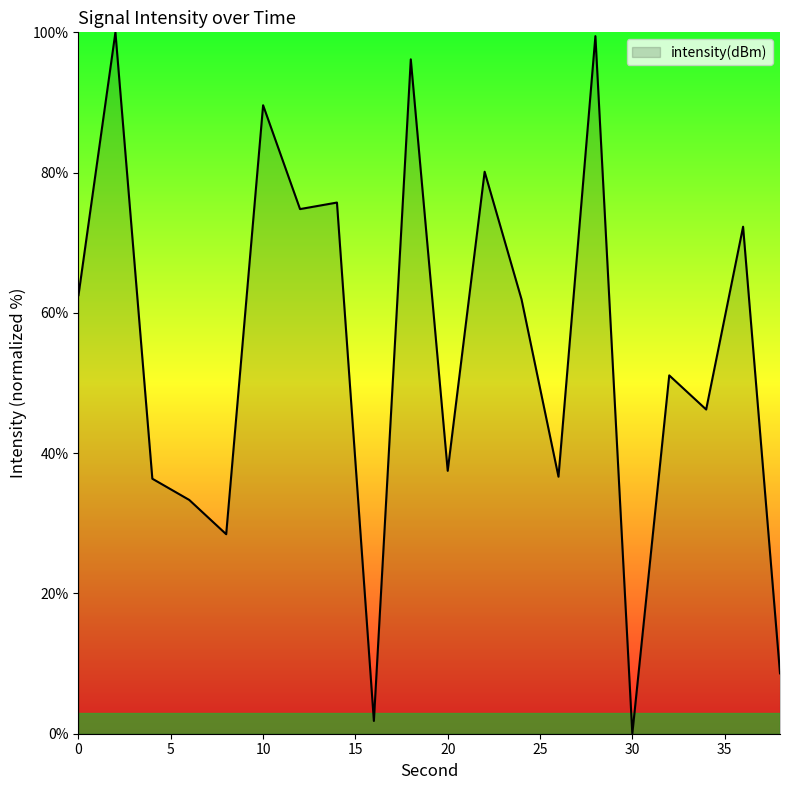

What is the greatest value displayed?

100.0